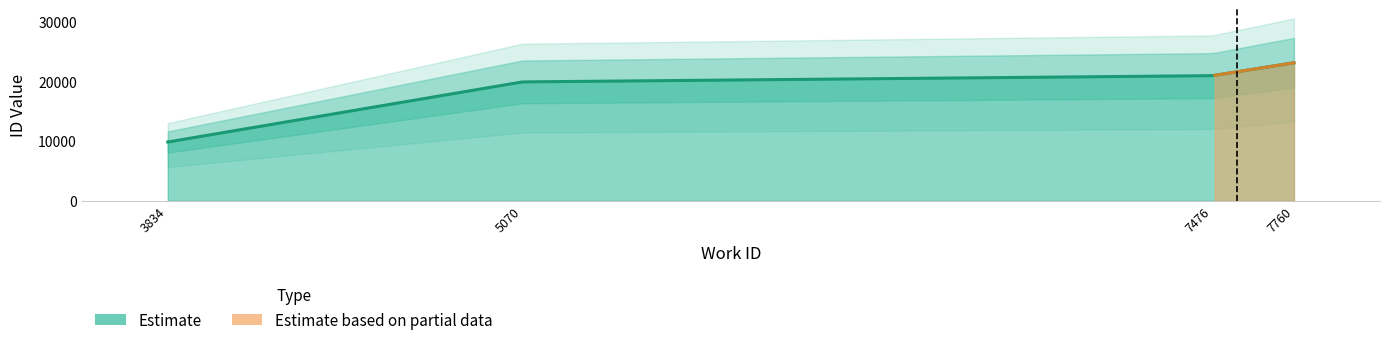

The chart shows a value of 9866 at 3834. True or false?

True